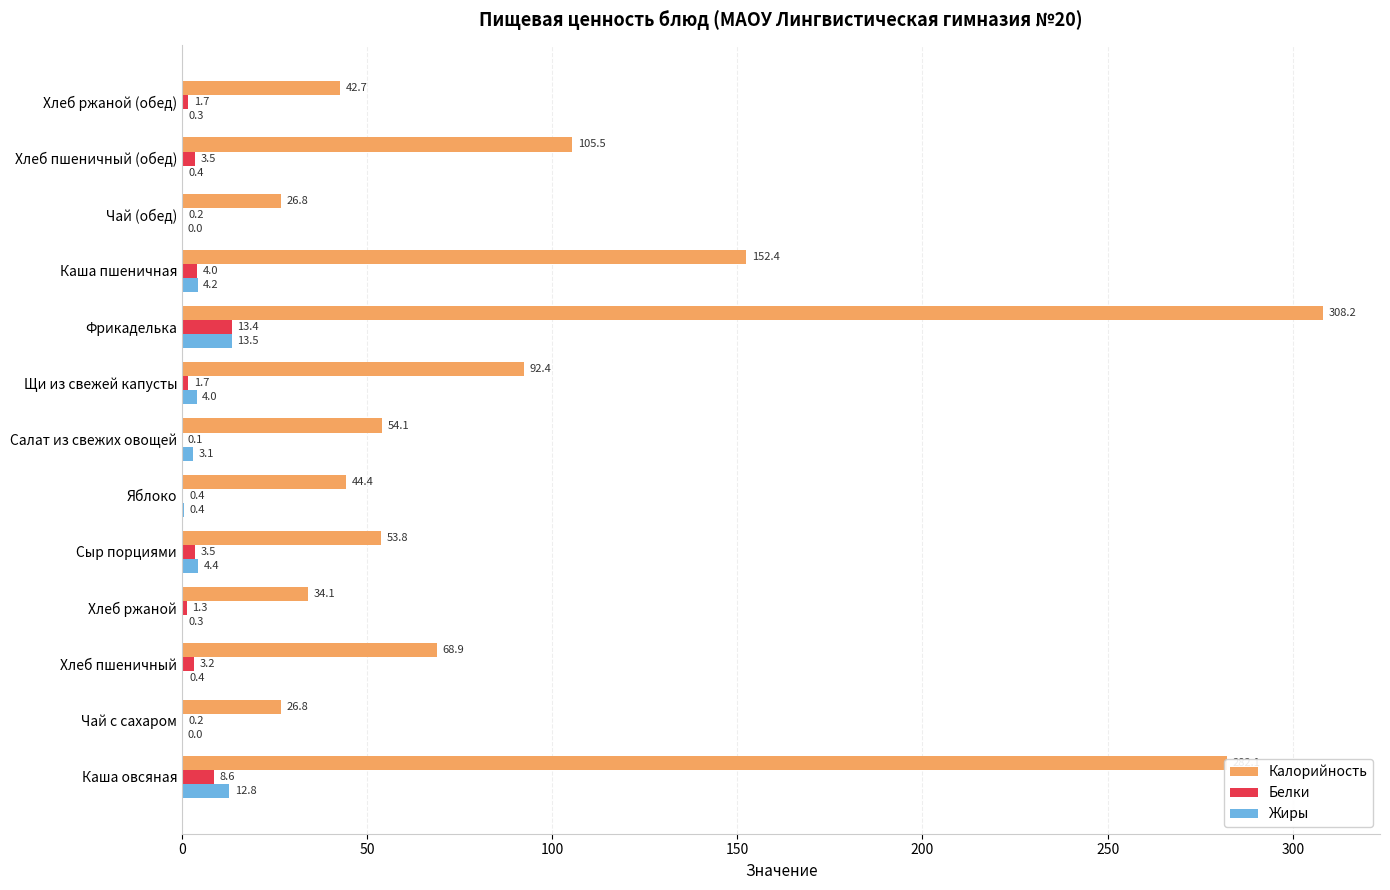

Which series changed the most between Хлеб пшеничный (обед) and Хлеб ржаной (обед)?

Калорийность